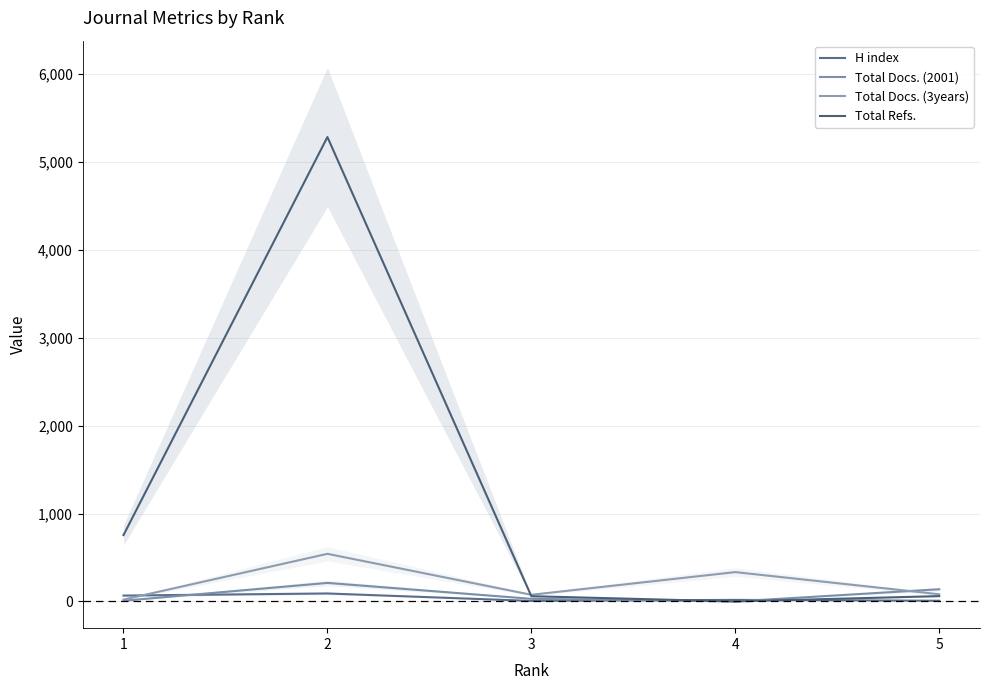

Does the chart display data point markers on the line(s)?

No